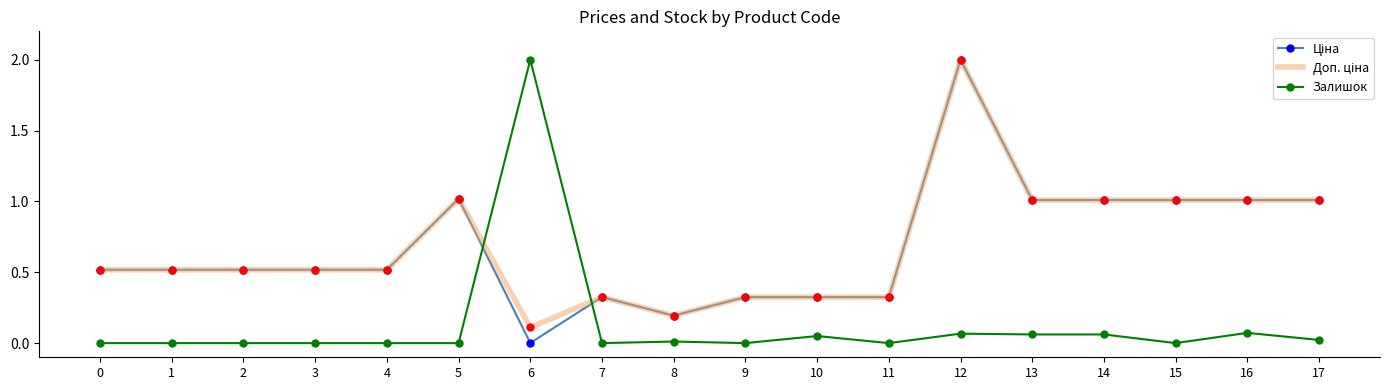

What is the total value across all series at 12?

4.1